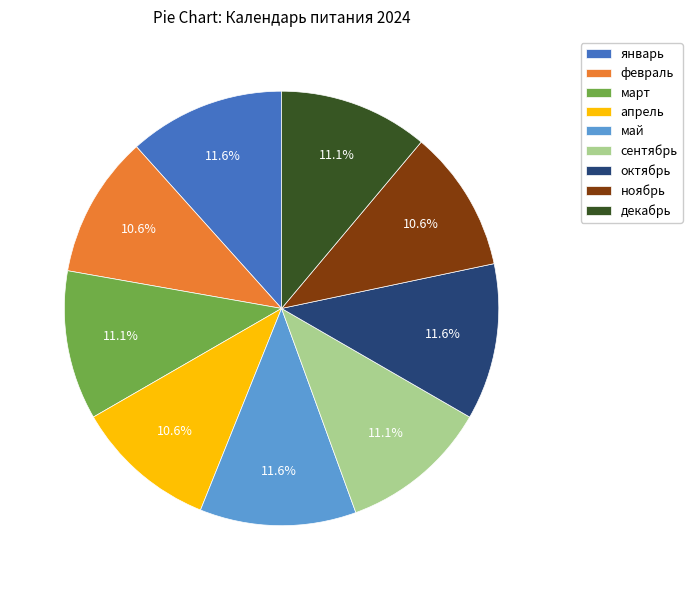

To the nearest percent, what is the average slice percentage?

11%